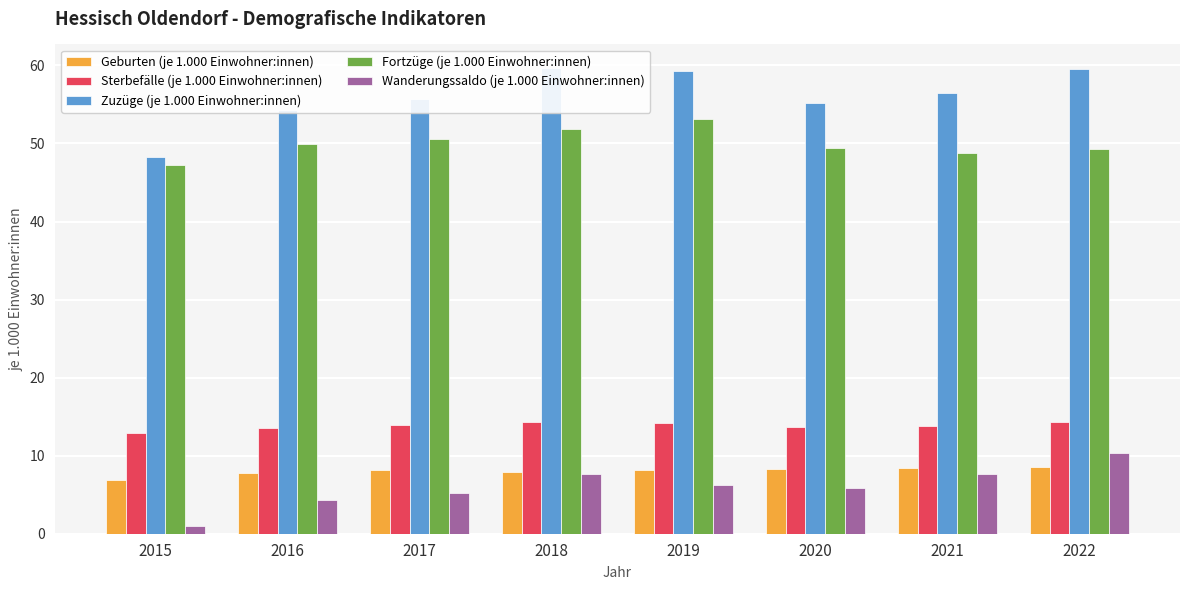

Which category has the lowest value in the Sterbefälle (je 1.000 Einwohner:innen) series?

2015